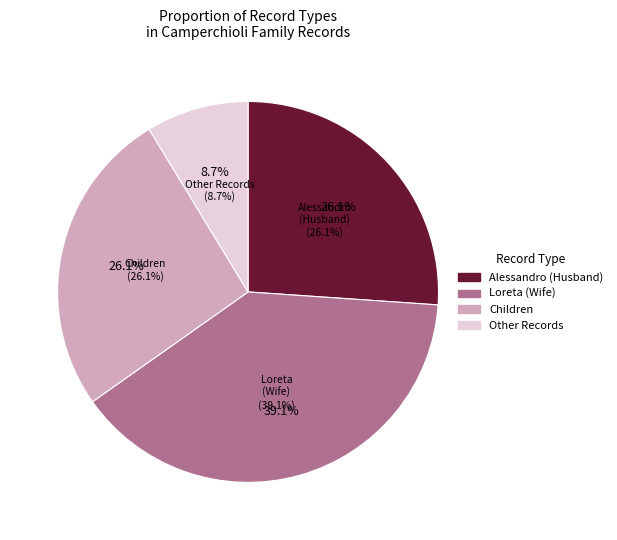

Between Wife and Children, which is larger?

Wife